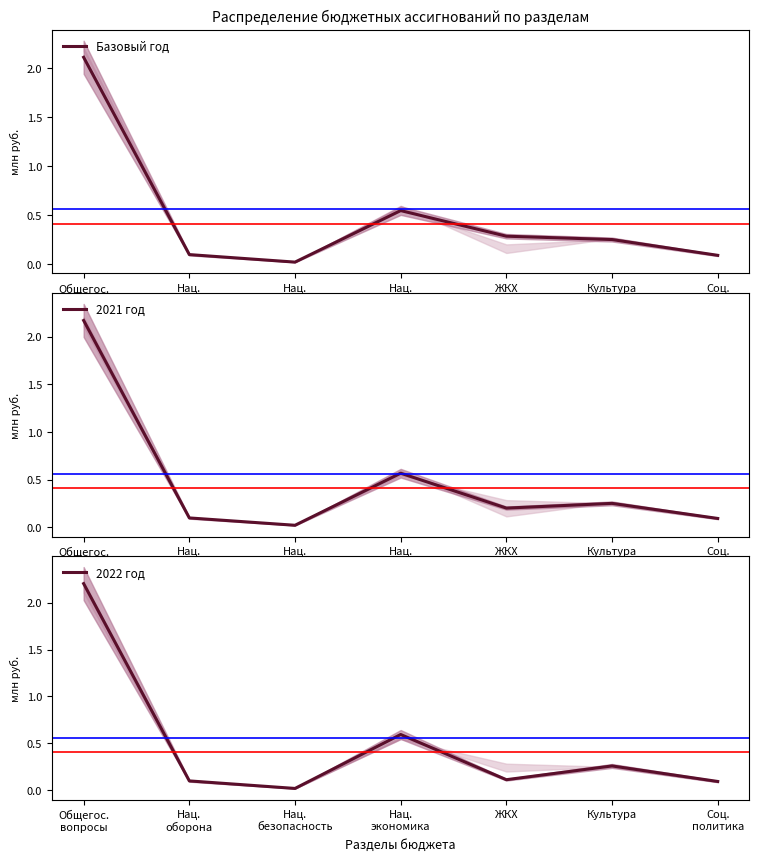

True or false: 2022 год has more than 0 points higher than both neighbors.

True